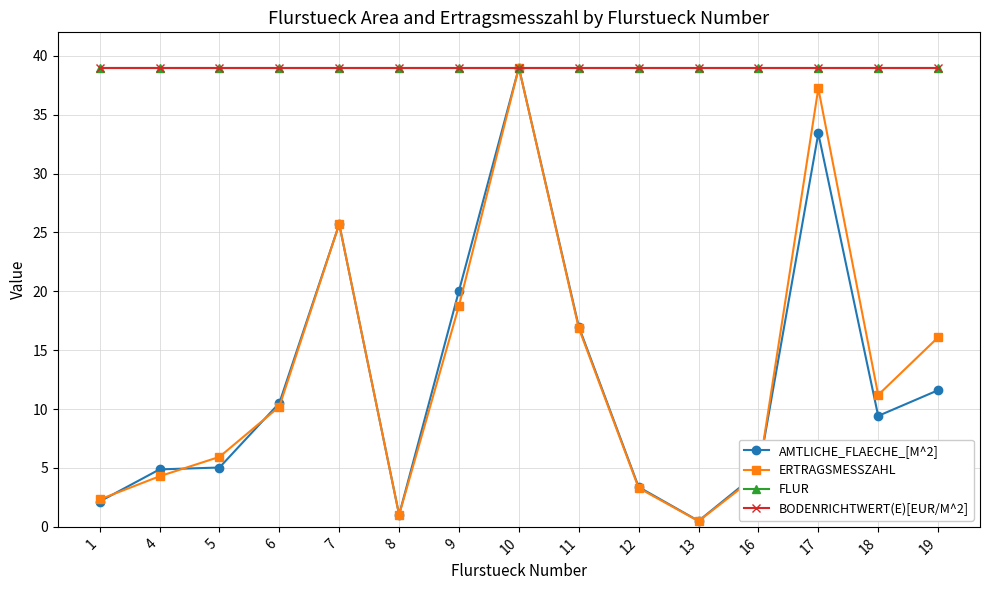

Does the chart have visible grid lines?

Yes